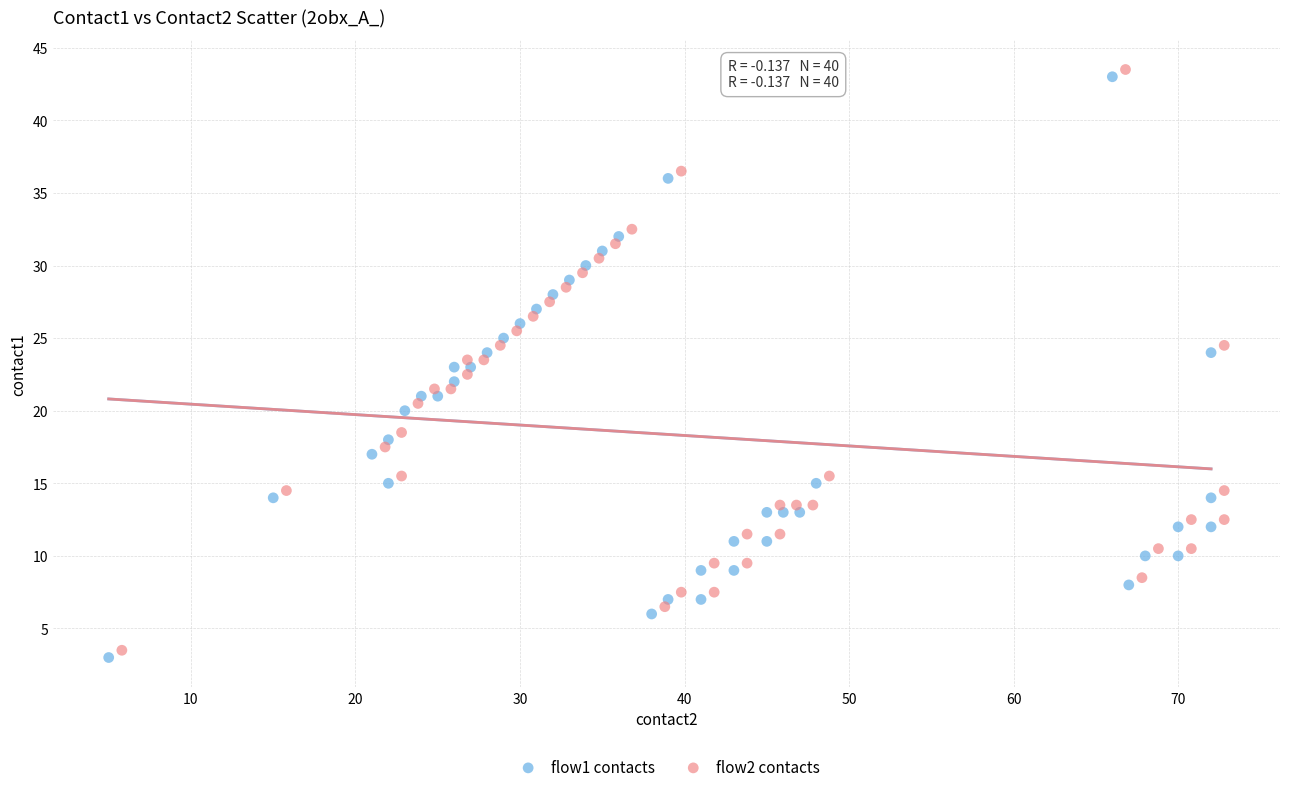

Which series reaches the maximum Y coordinate?

flow2 contacts